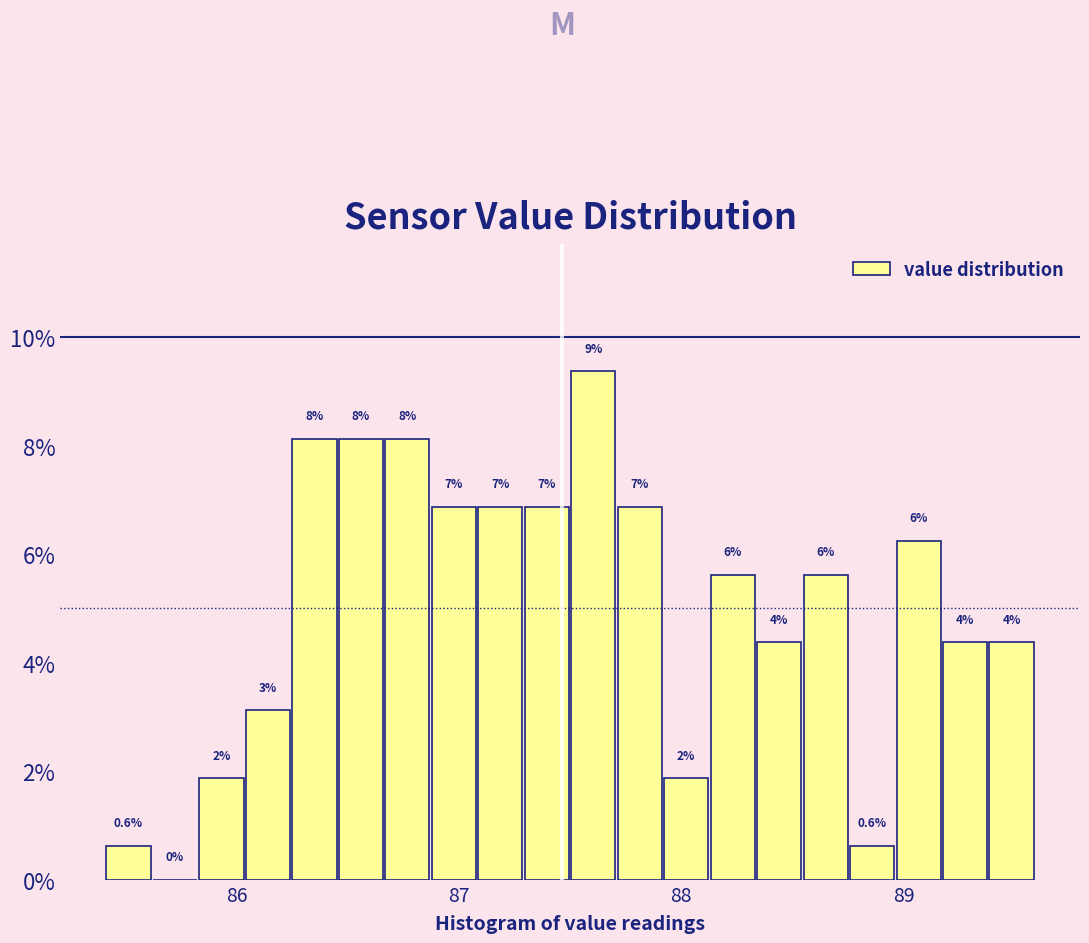

Around what value on the x-axis is the tallest bar? Give the approximate position of its centre, as read against the axis.

87.6